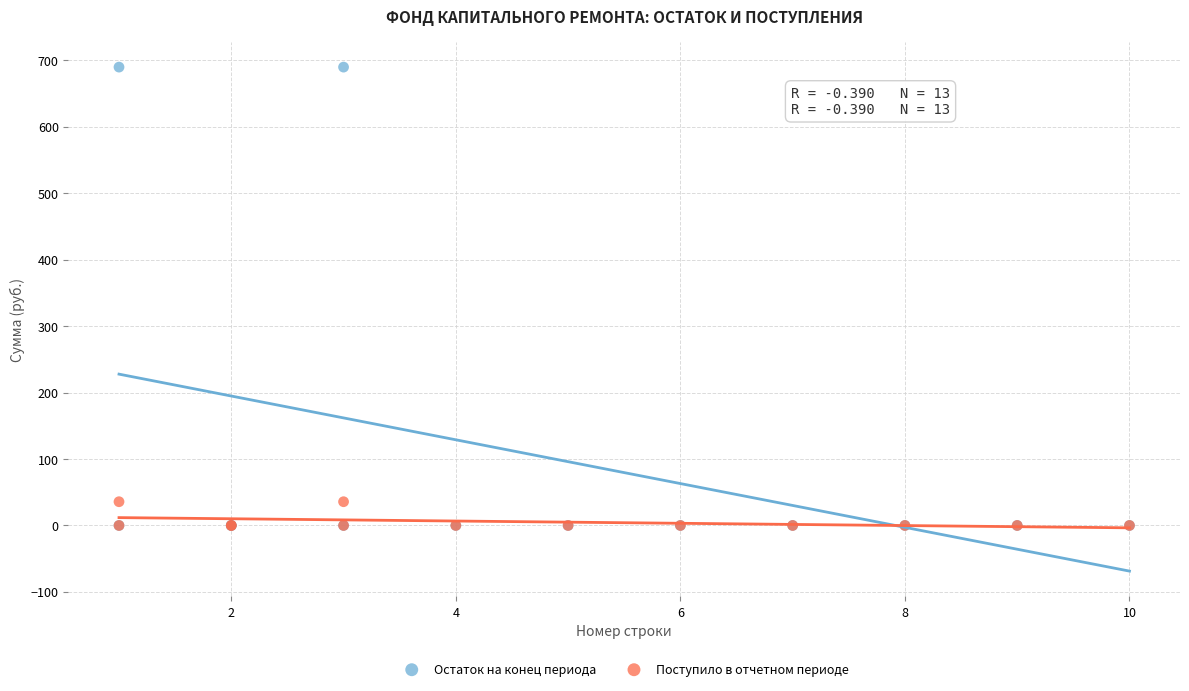

Which series has the widest spread of Y values?

Остаток на конец периода